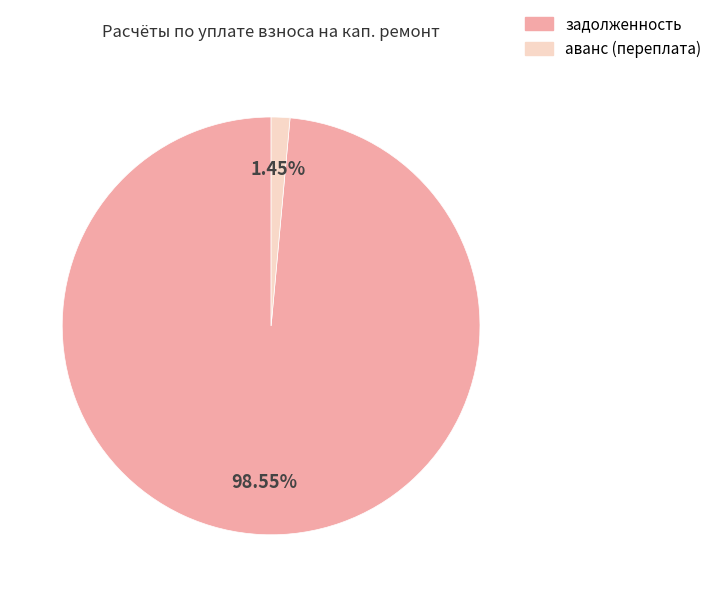

To the nearest percent, what is the average slice percentage?

50%